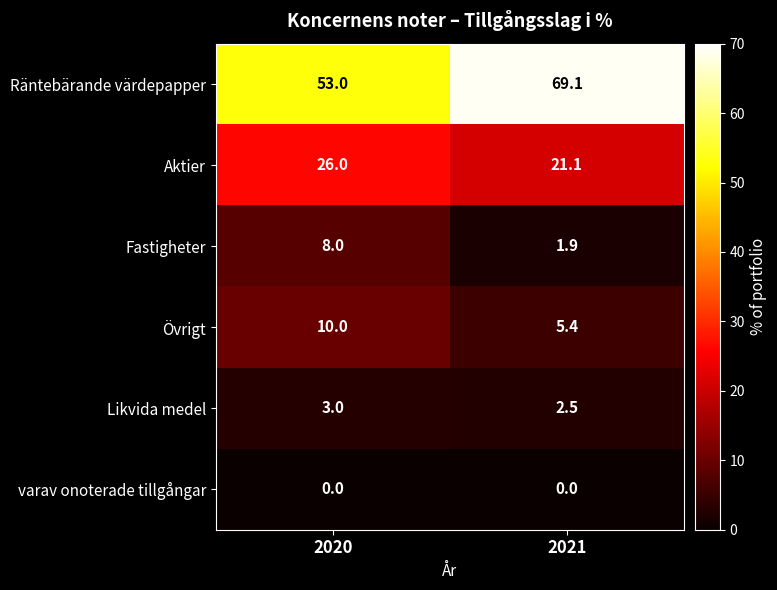

Reading left to right, list all the values displayed in this chart.

Räntebärande värdepapper: 2020=53.0	2021=69.1
Aktier: 2020=26.0	2021=21.1
Fastigheter: 2020=8.0	2021=1.9
Övrigt: 2020=10.0	2021=5.4
Likvida medel: 2020=3.0	2021=2.5
varav onoterade tillgångar: 2020=0.0	2021=0.0